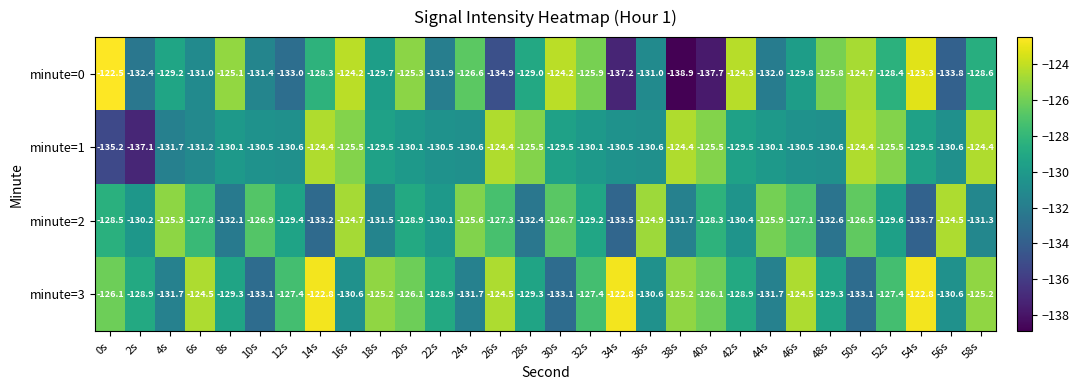

What is the sum of all minute=2 values?

-3869.8